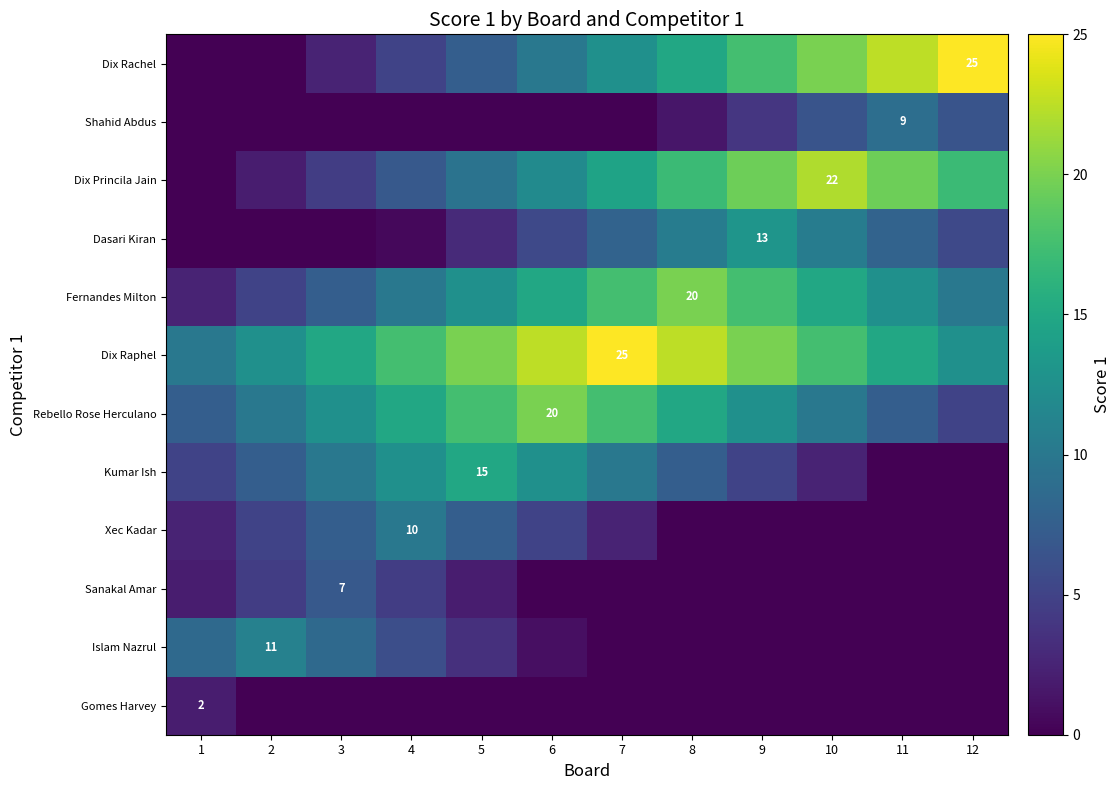

Count the number of categories in the chart.

12